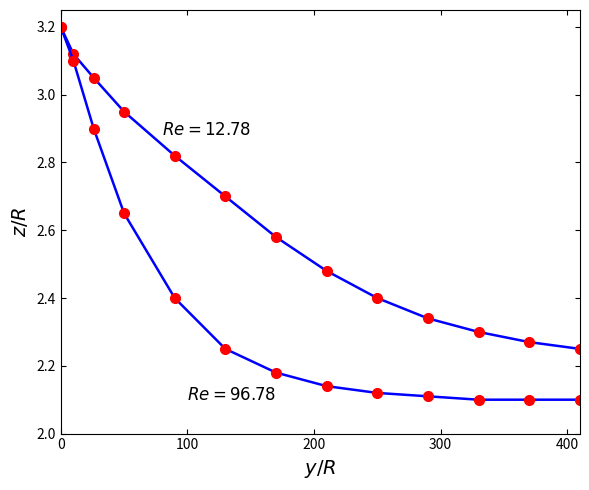

How many lines are shown in the chart?

2